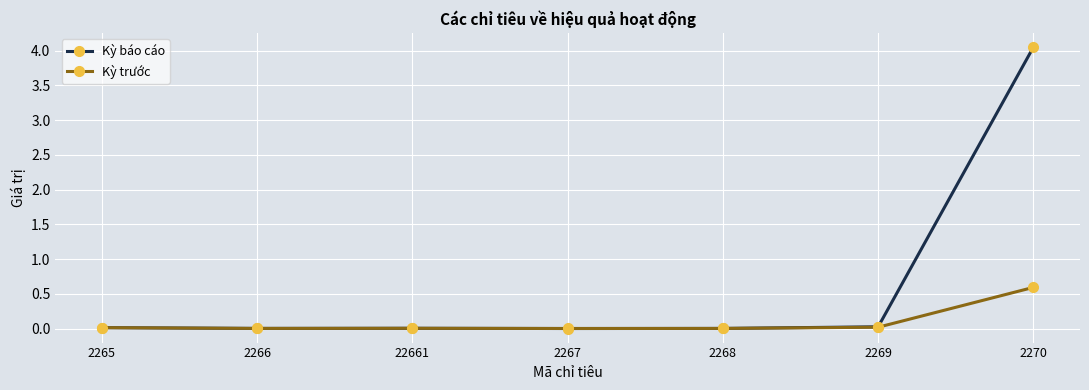

At which category does the chart reach its peak across all series?

2270